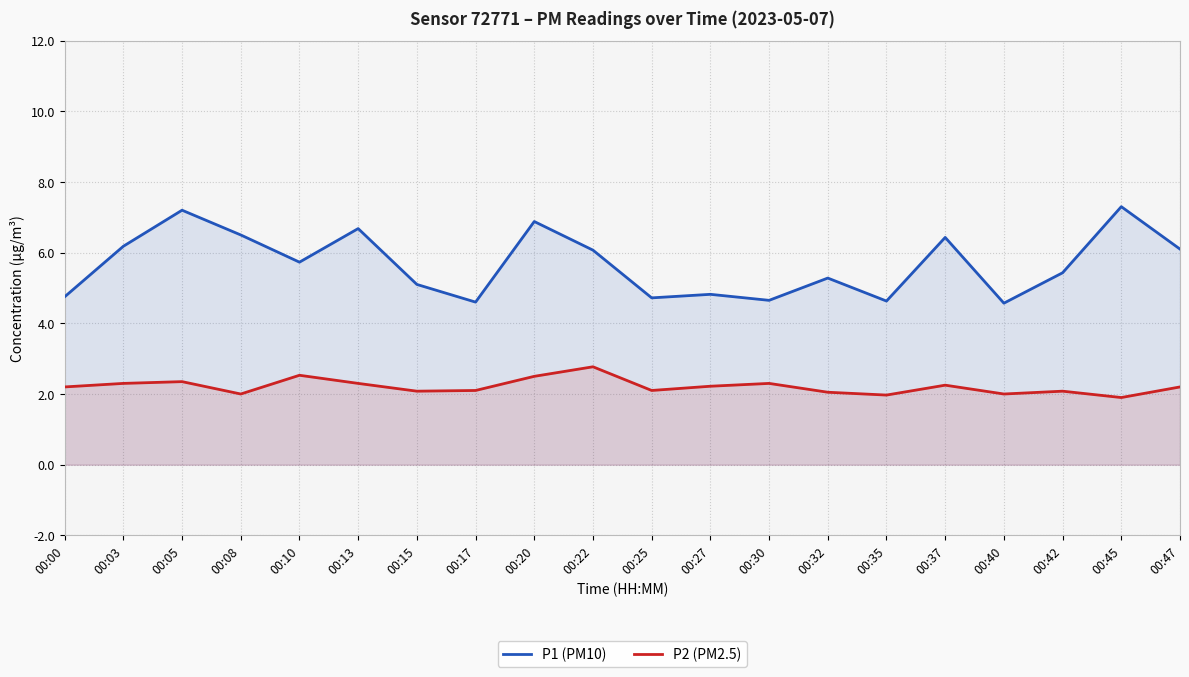

True or false: P2 (PM2.5) and P1 (PM10) intersect in this chart.

False